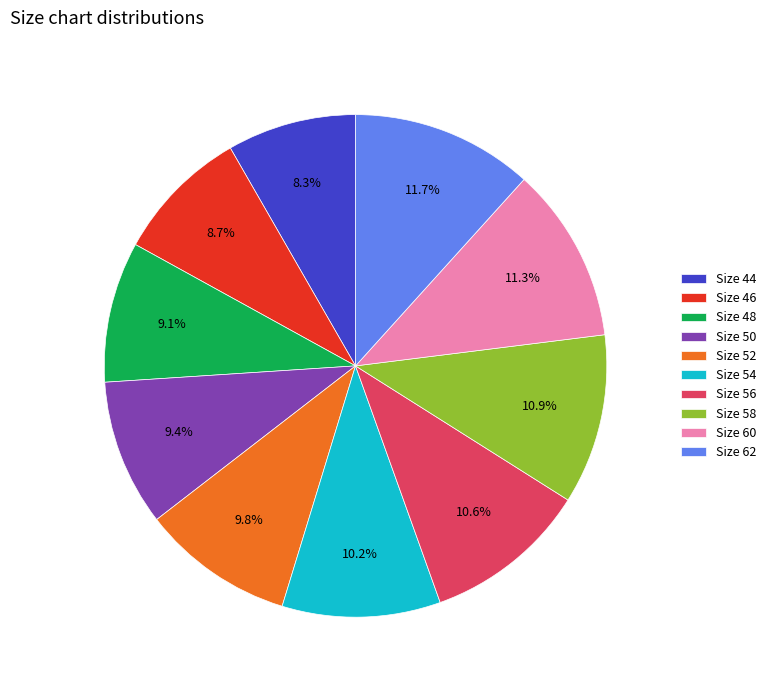

How many slices are in this pie chart?

10